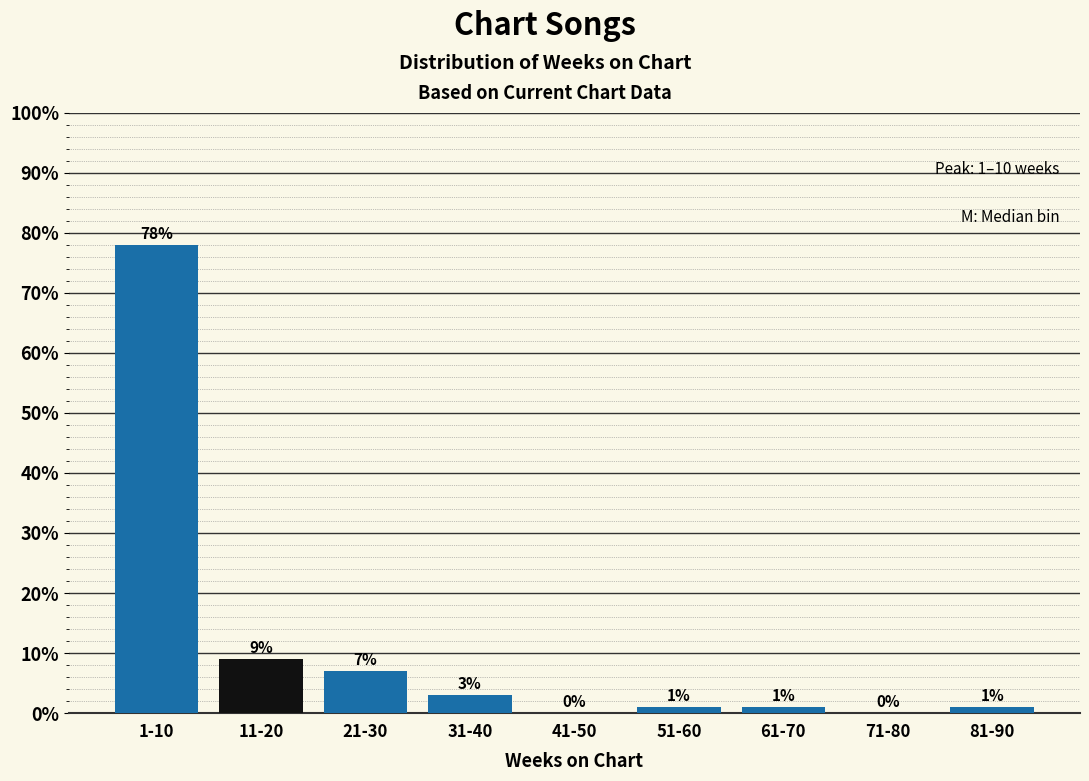

Reading left to right, what are all the values shown in this chart?

1-10=78.0	11-20=9.0	21-30=7.0	31-40=3.0	41-50=0.0	51-60=1.0	61-70=1.0	71-80=0.0	81-90=1.0